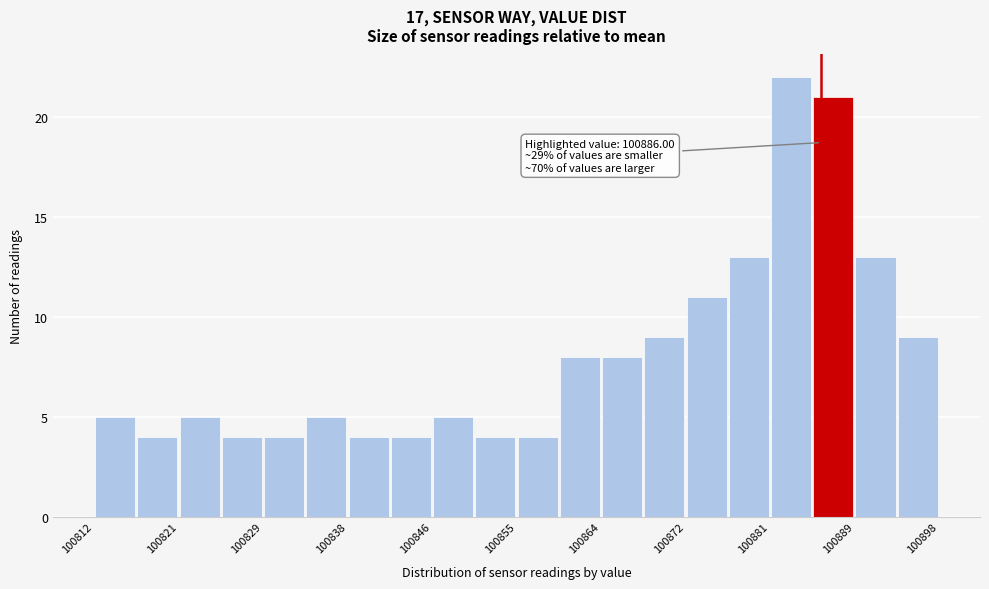

Over which range of the x-axis is the bar tallest?

100881 to 100885